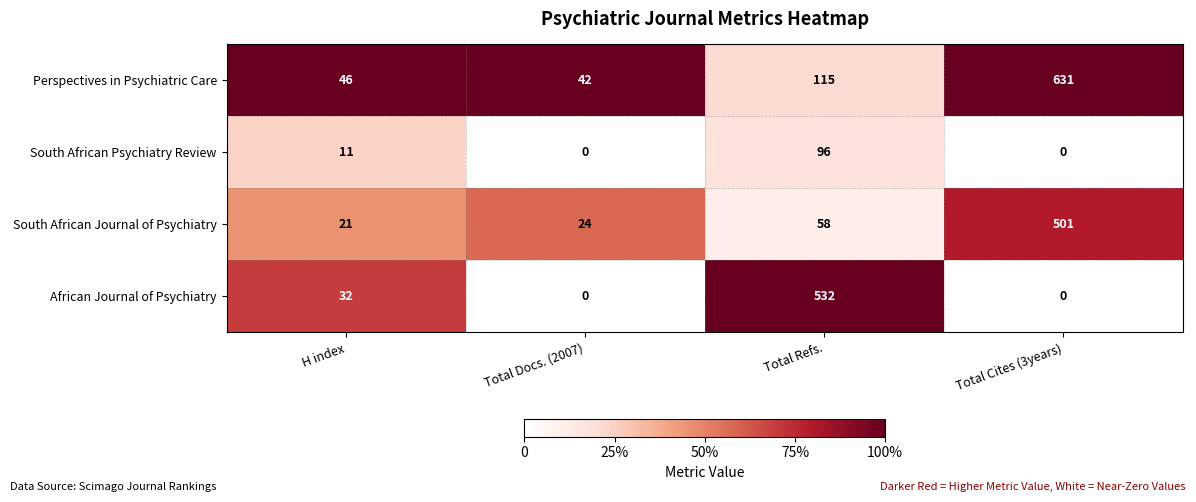

Reading right to left, list all the values displayed in this chart.

Perspectives in Psychiatric Care: Total Cites (3years)=631	Total Refs.=115	Total Docs. (2007)=42	H index=46
South African Psychiatry Review: Total Cites (3years)=0	Total Refs.=96	Total Docs. (2007)=0	H index=11
South African Journal of Psychiatry: Total Cites (3years)=501	Total Refs.=58	Total Docs. (2007)=24	H index=21
African Journal of Psychiatry: Total Cites (3years)=0	Total Refs.=532	Total Docs. (2007)=0	H index=32